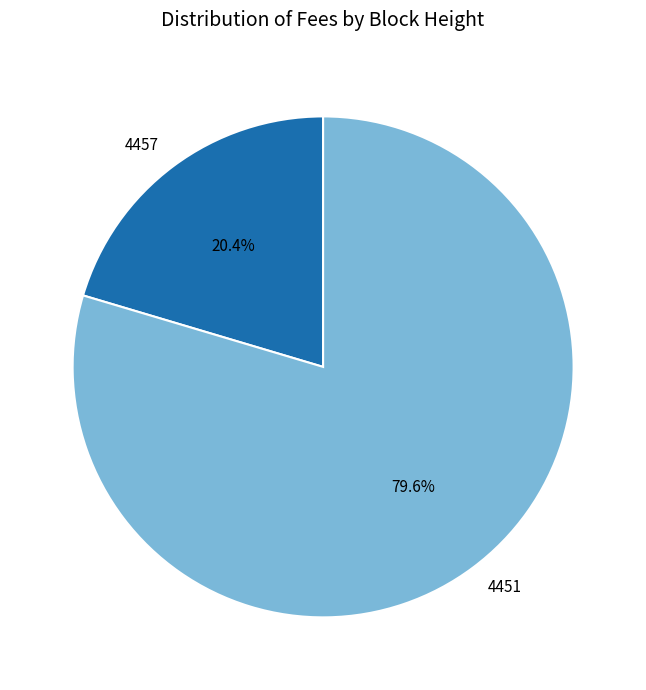

How many segments does this pie chart have?

2